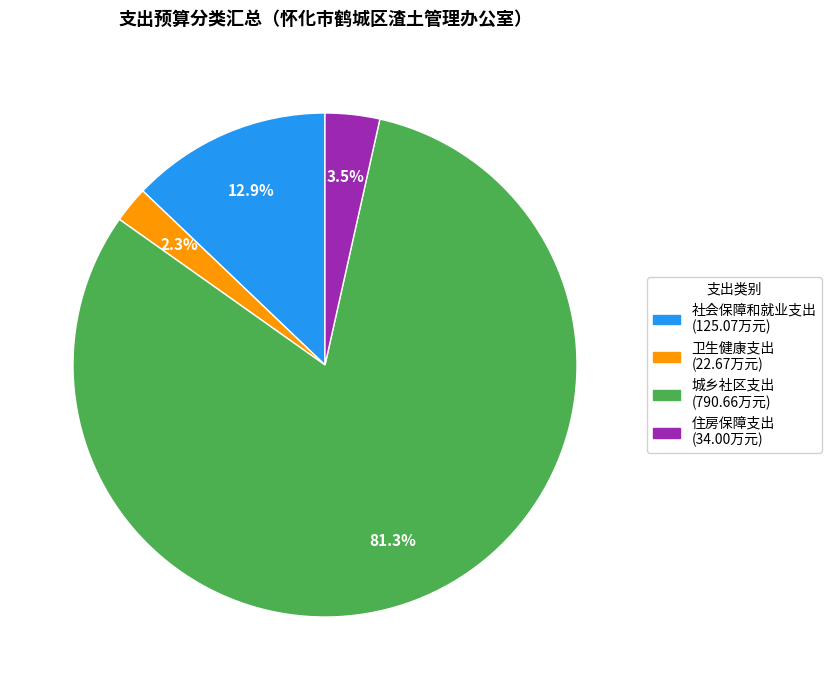

Rank the categories by value from lowest to highest.

卫生健康支出, 住房保障支出, 社会保障和就业支出, 城乡社区支出